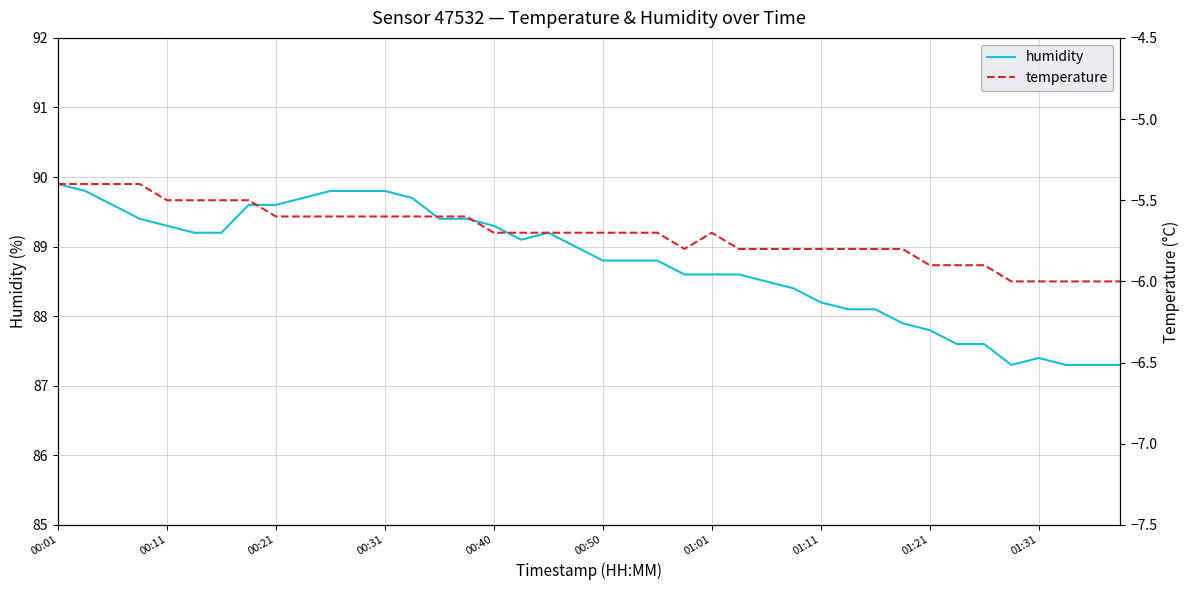

How many distinct data groups are displayed?

2